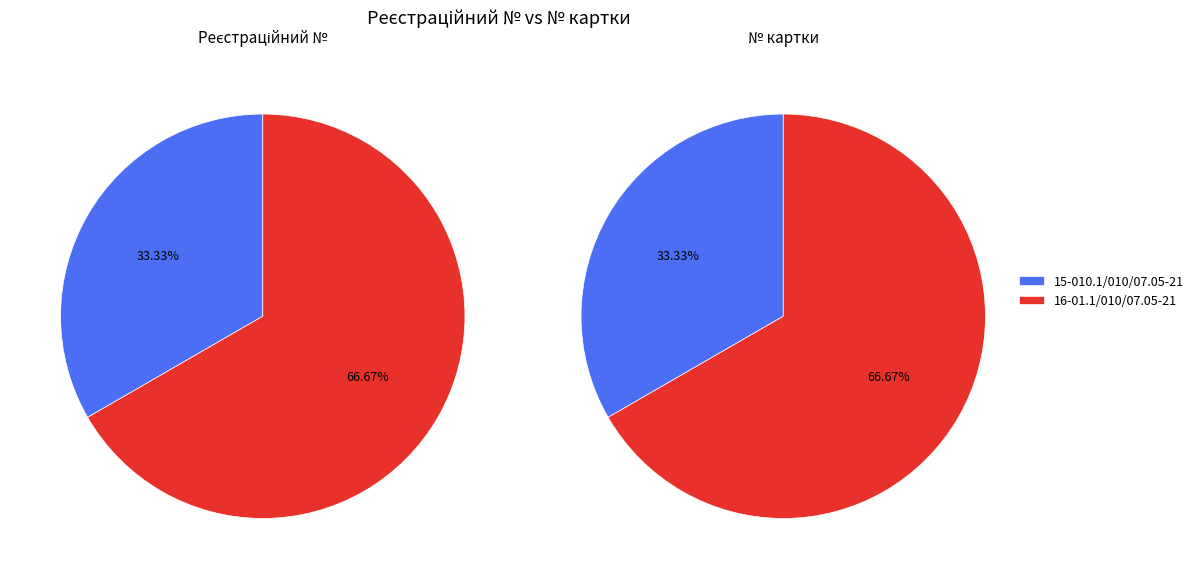

What percentage is NOT represented by 16-01.1/010/07.05-21?

33.3%